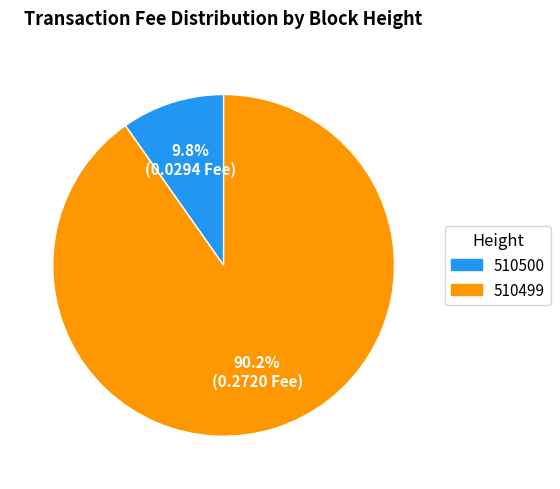

Is it true that 510499 is 90% of the pie?

True